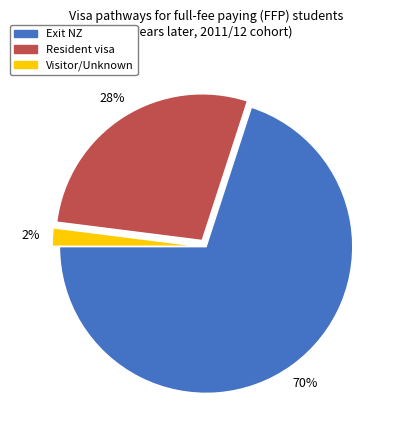

True or false: Visitor/Unknown accounts for 2% of the total.

True